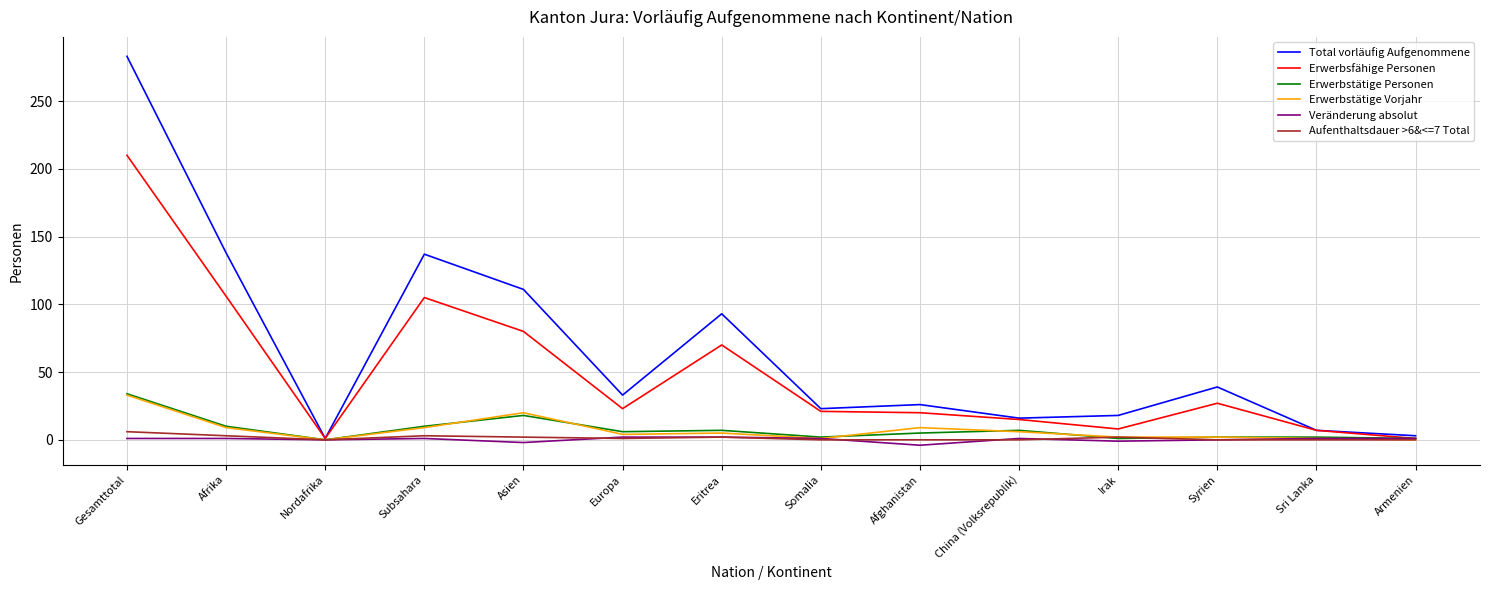

What value does the Erwerbstätige Personen series have at Gesamttotal, to the nearest 5?

35